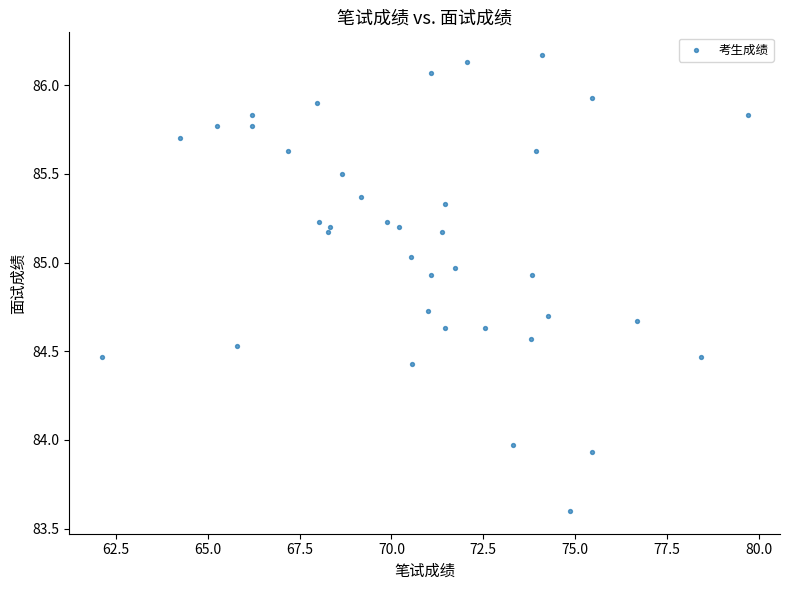

What is the range of X values (max minus min)?

17.6